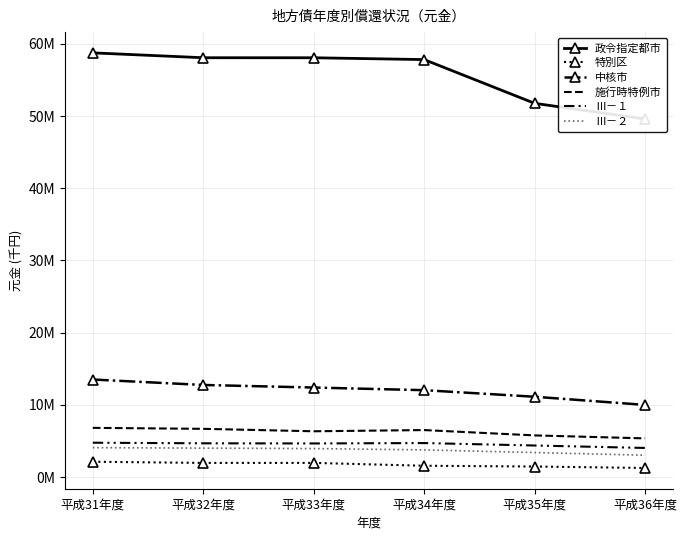

Which category has the lowest value across all series?

平成36年度